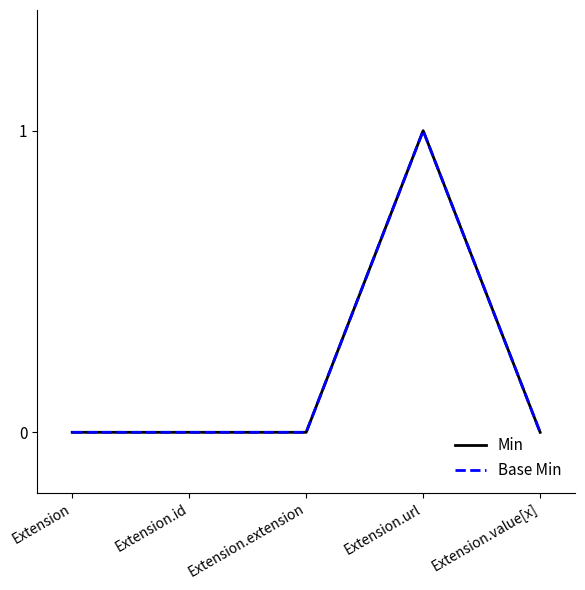

Reading left to right, list all the values displayed in this chart.

Min: 0	0	0	1	0
Base Min: 0	0	0	1	0